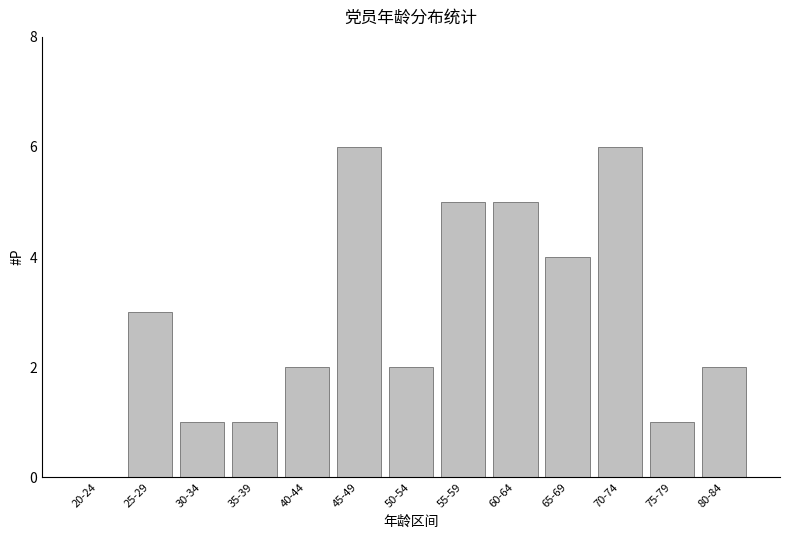

How many positive values are there?

12